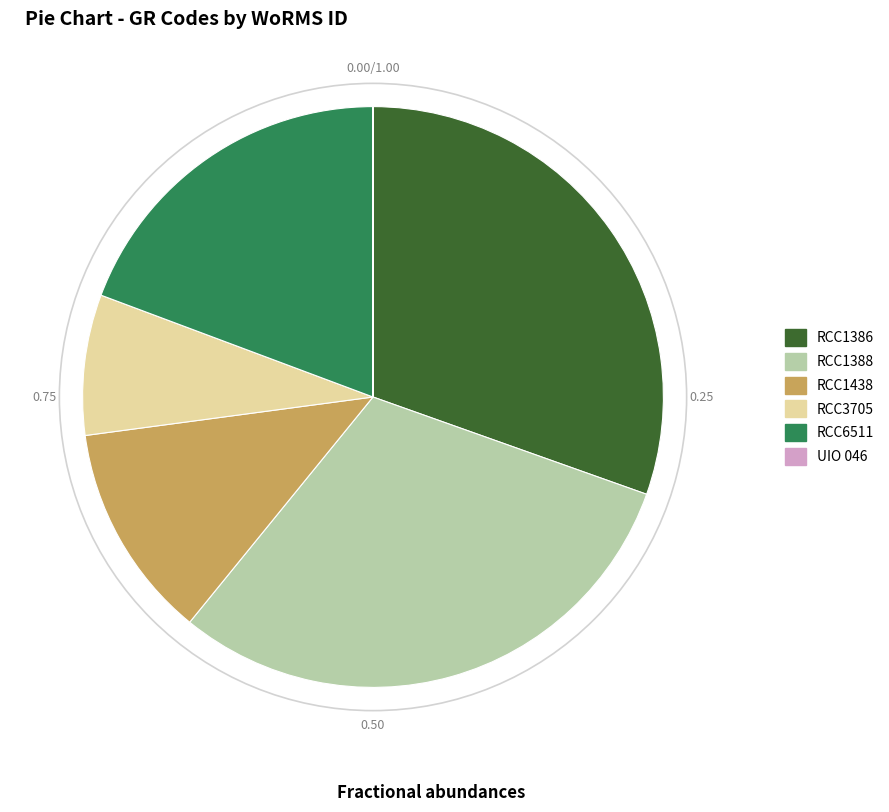

Between RCC1438 and RCC1386, which is larger?

RCC1386